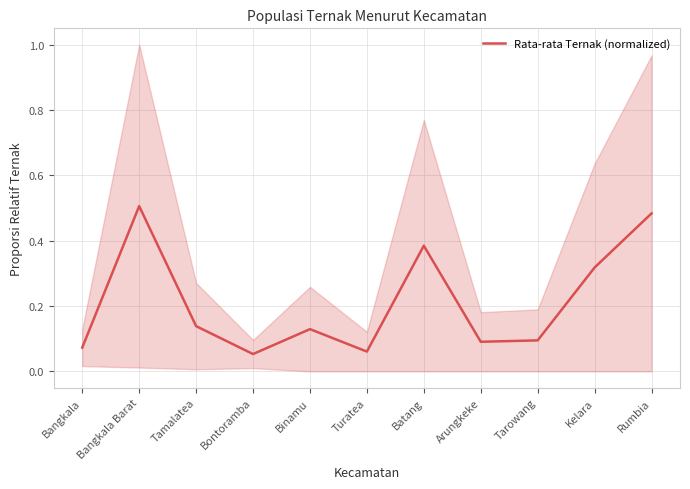

Is it true that the value at Bontoramba is 0.1?

False